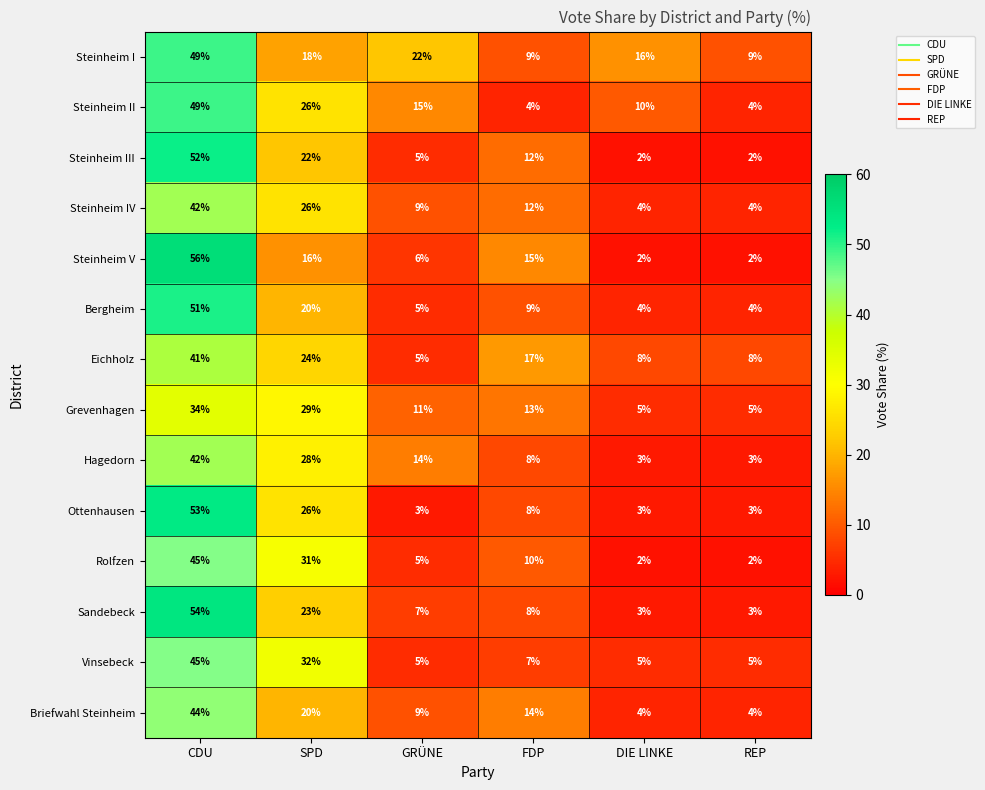

Where is Steinheim IV nearest to the value 23?

SPD